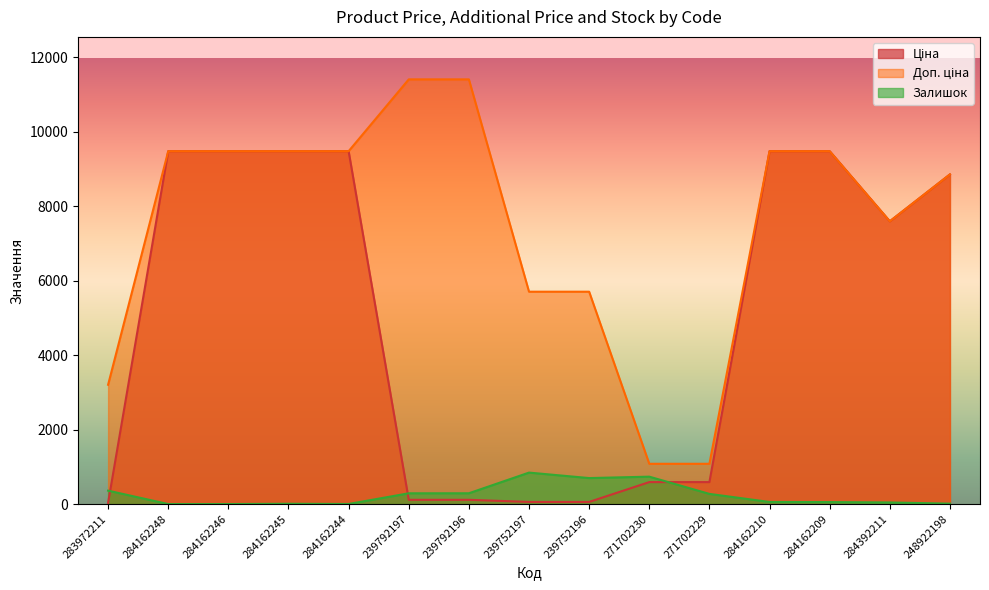

How many lines are shown in the chart?

3